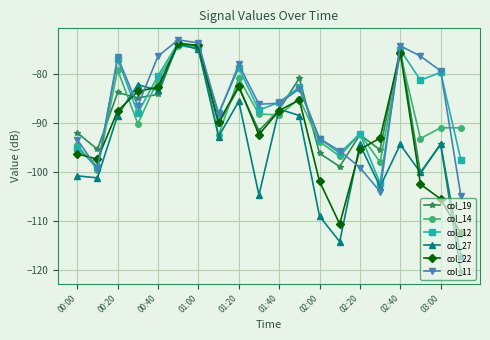

What is the value of the col_11 point at the 4th from the left?

-86.5